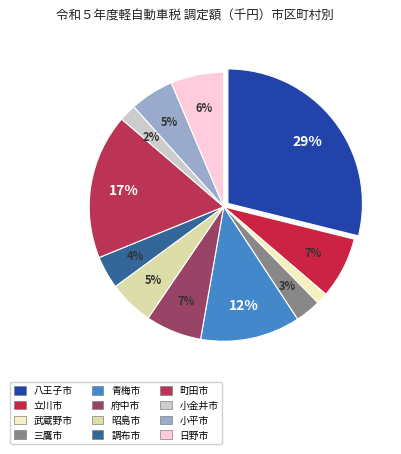

What is the change in value from 八王子市 to 日野市?

-94536